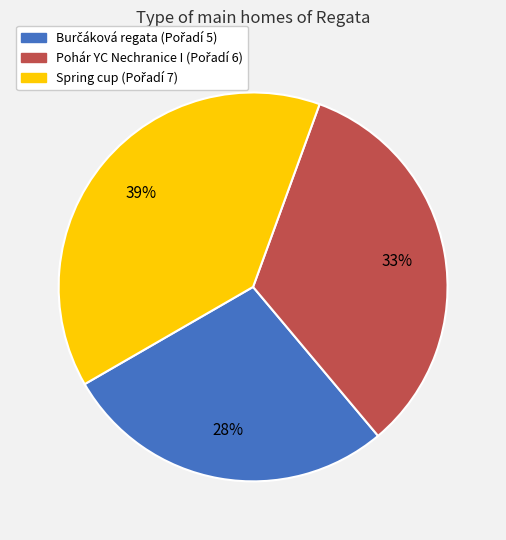

To the nearest percent, what is the average slice percentage?

33%